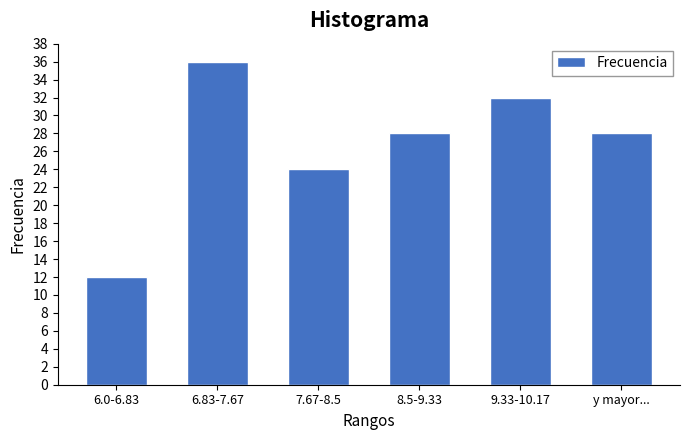

Reading left to right, what are all the values shown in this chart?

12	36	24	28	32	28